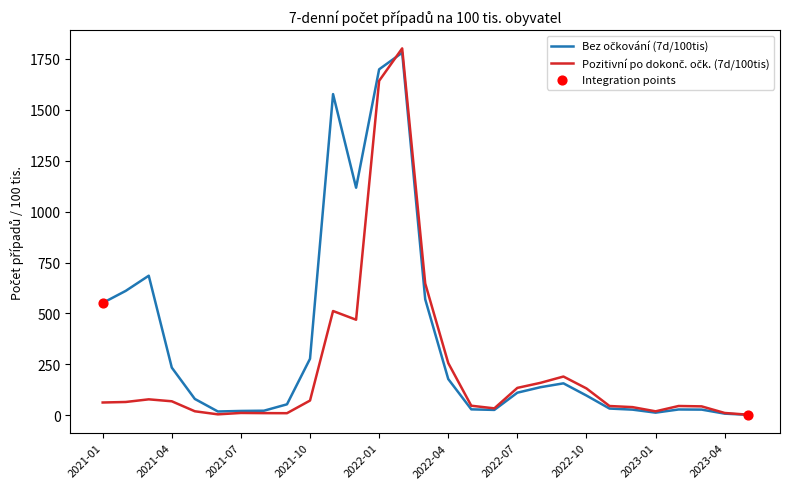

How many lines are shown in the chart?

2